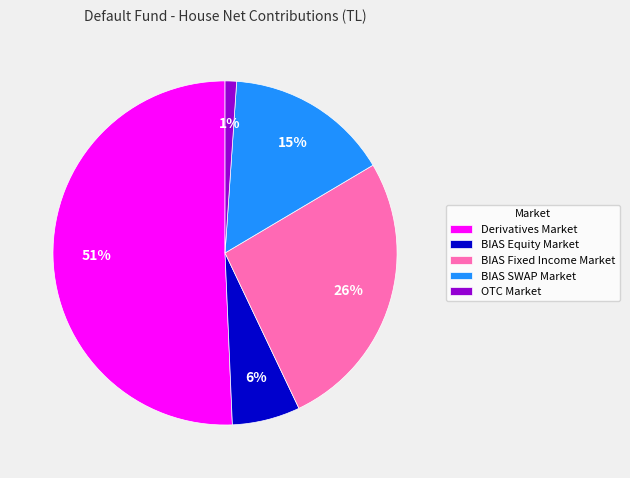

To the nearest percent, what is the combined percentage of BIAS SWAP Market and OTC Market?

16%